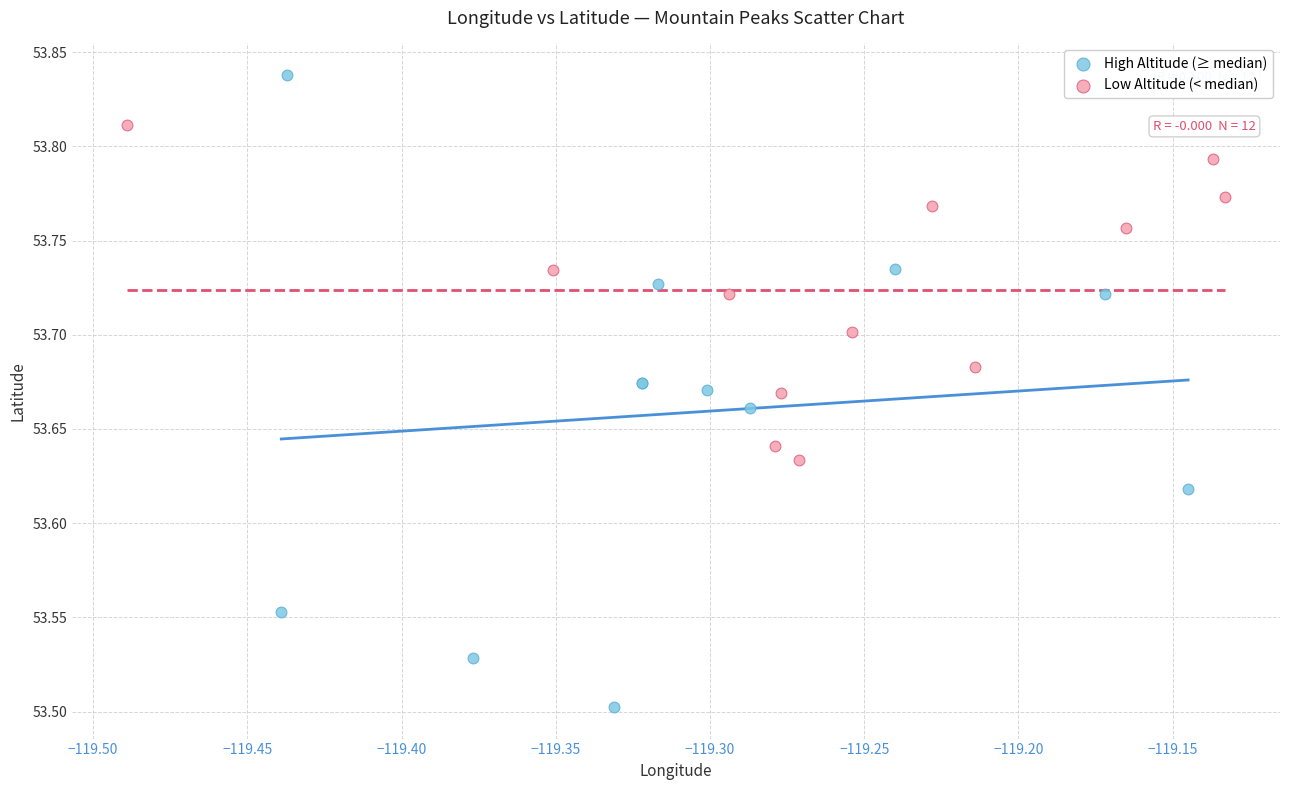

Which series has the widest spread of Y values?

High Altitude (≥ median)